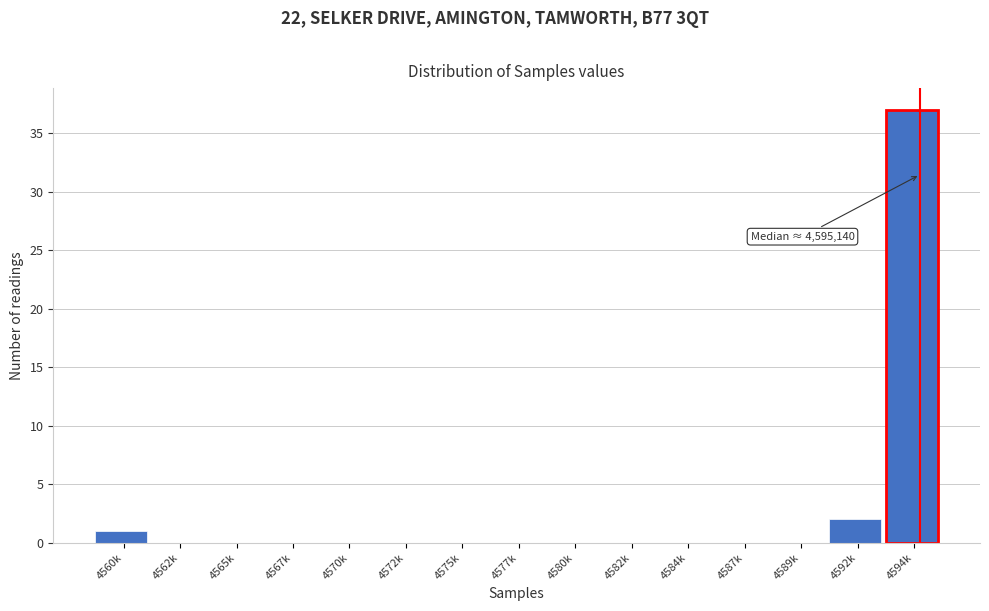

Reading left to right, list all the values displayed in this chart.

4560k=1	4562k=0	4565k=0	4567k=0	4570k=0	4572k=0	4575k=0	4577k=0	4580k=0	4582k=0	4584k=0	4587k=0	4589k=0	4592k=2	4594k=37